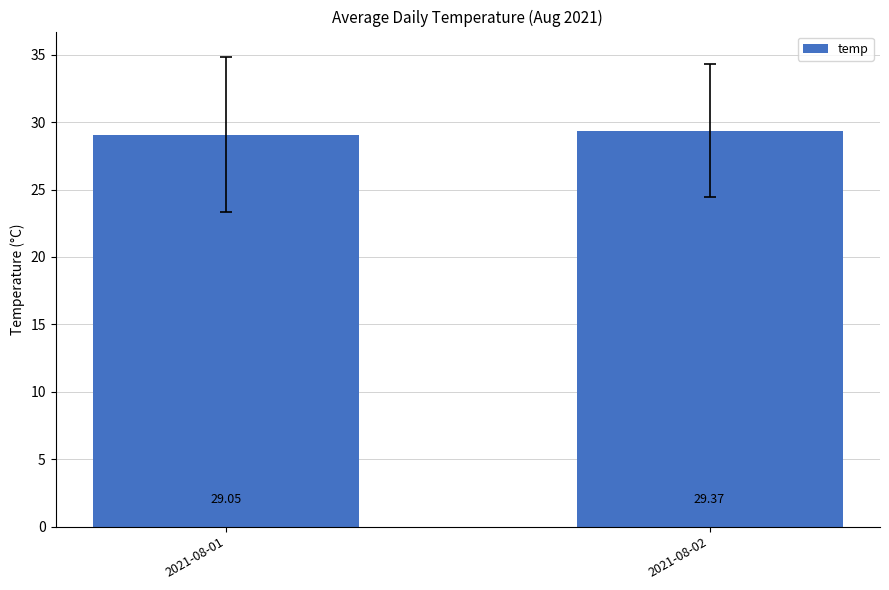

The chart shows a value of 29.1 at 2021-08-01. True or false?

True